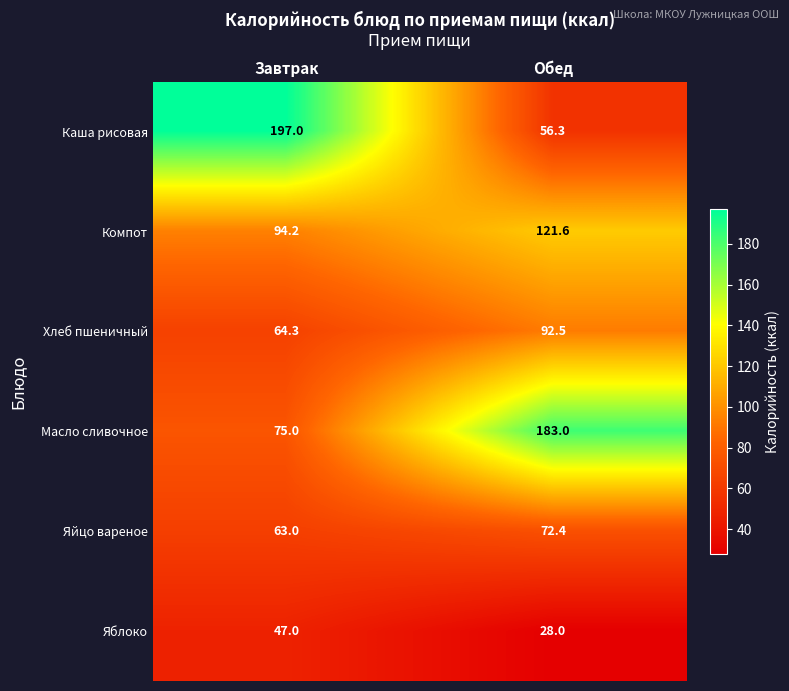

What is the sum of all Яйцо вареное values?

135.4